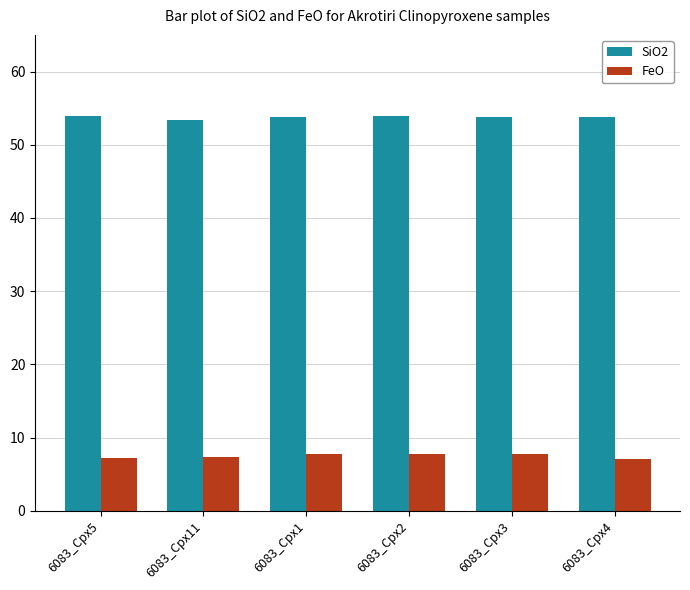

What position from the right is 6083_Cpx1?

4